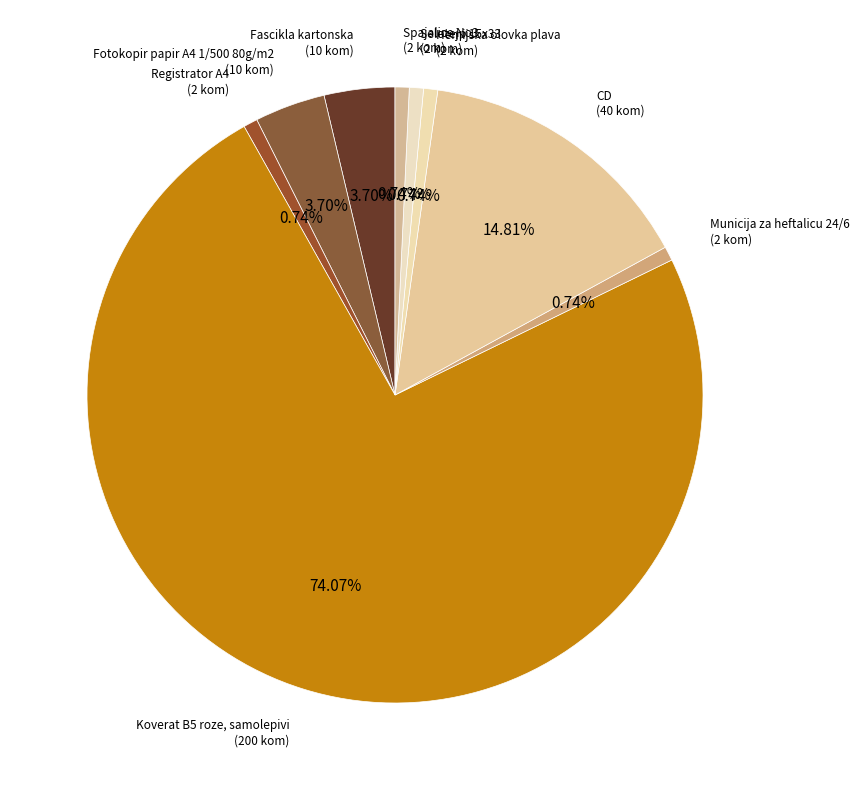

Count the number of slices in the pie.

9